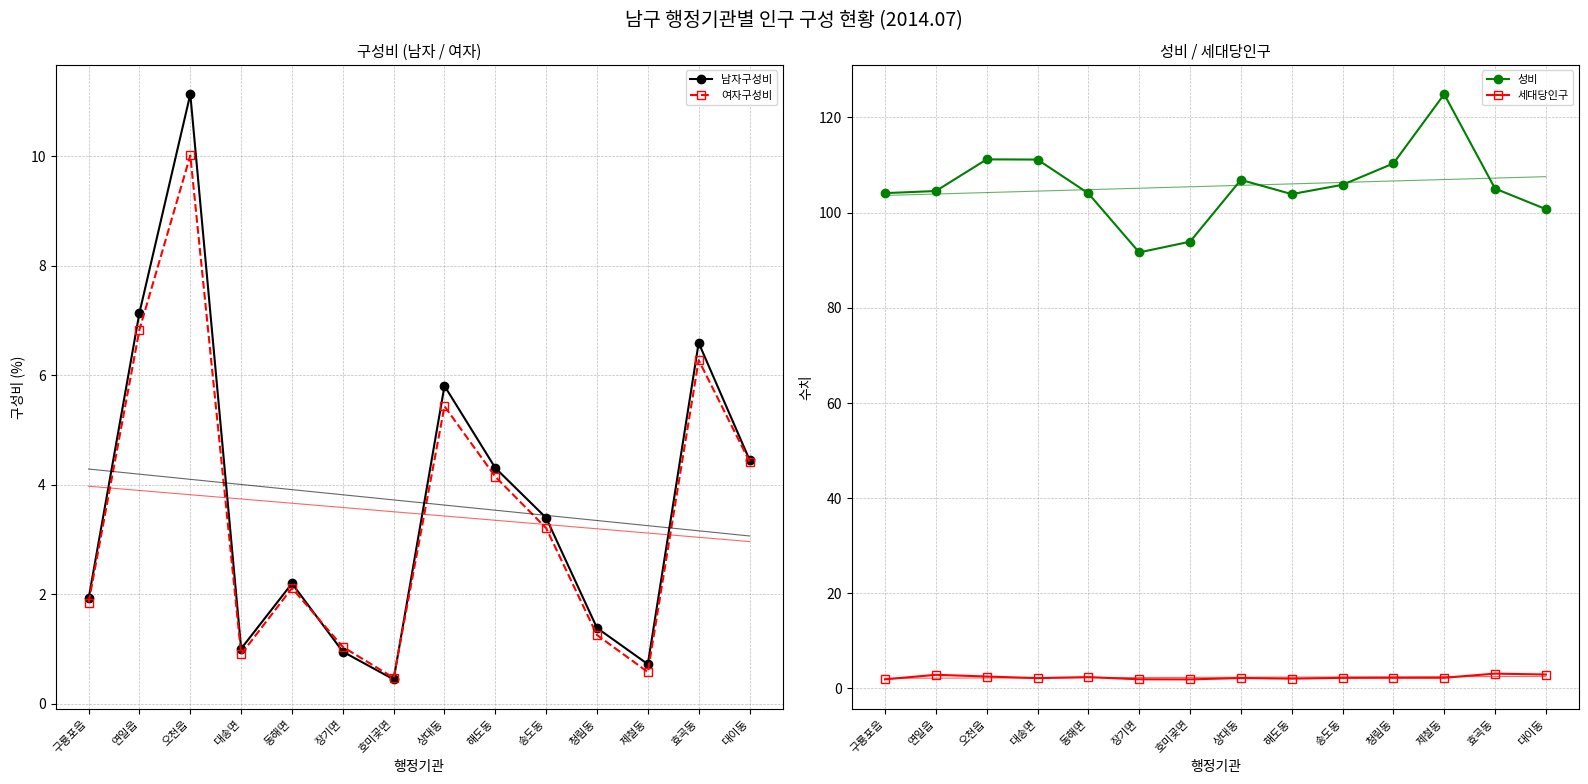

True or false: 남자구성비 has a value of 2.3 at 오천읍.

False